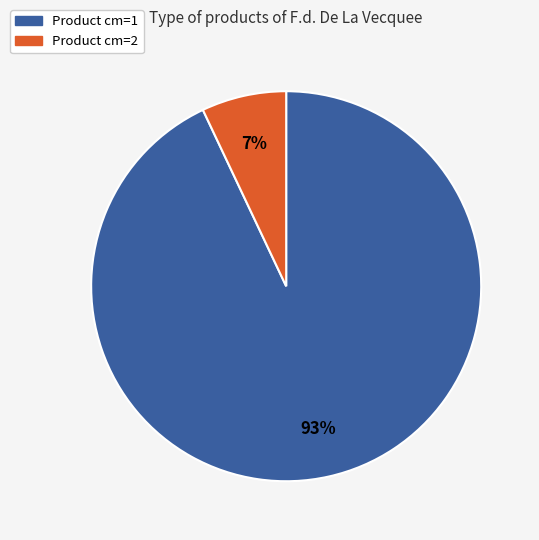

Does any single category account for the majority?

Yes